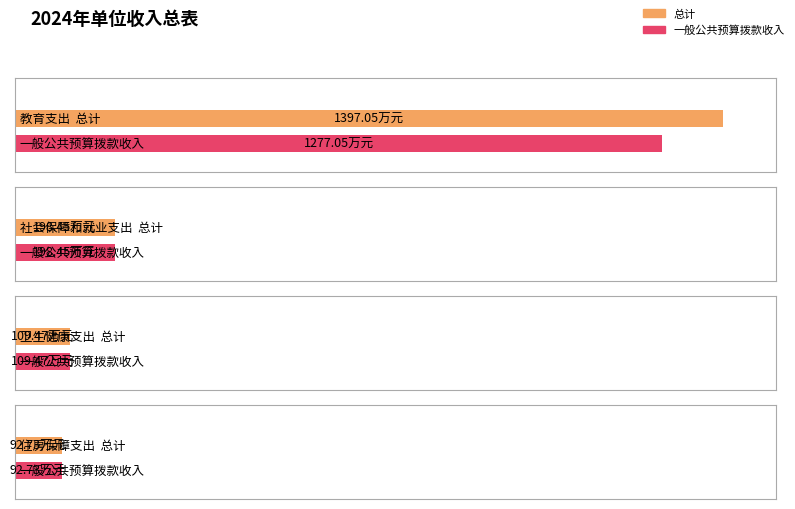

At which label does 一般公共预算拨款收入 first exceed 198?

教育支出